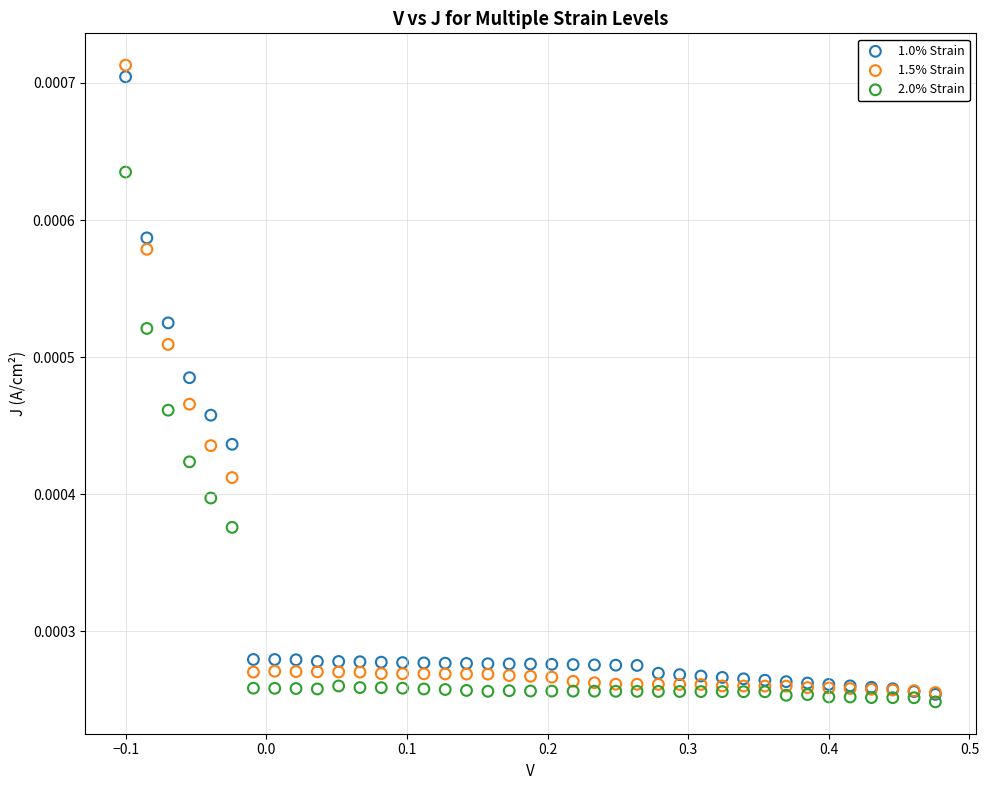

Which series reaches the minimum Y coordinate?

2.0% Strain